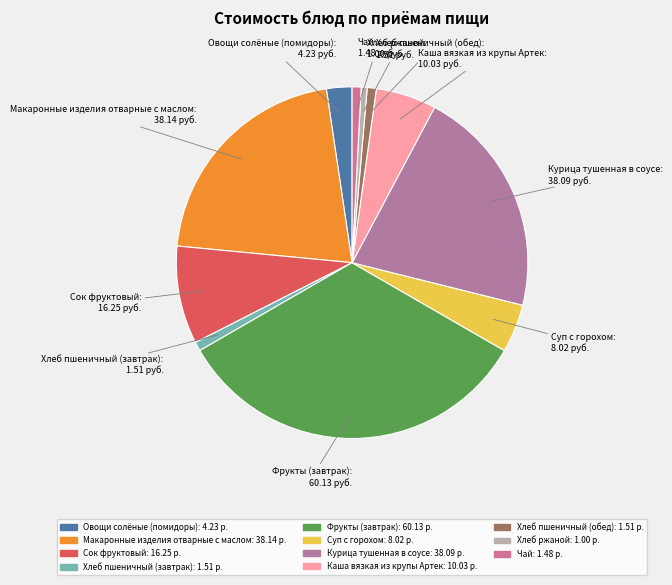

Approximately how many times larger is the value at Овощи солёные (помидоры) compared to Сок фруктовый?

0.3